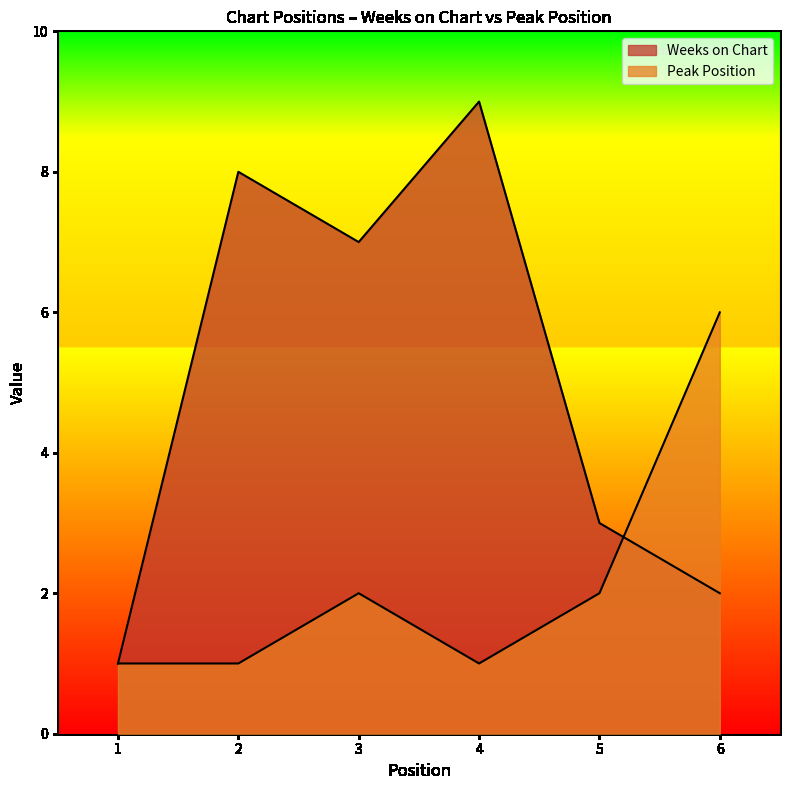

Does the chart display data point markers on the line(s)?

No